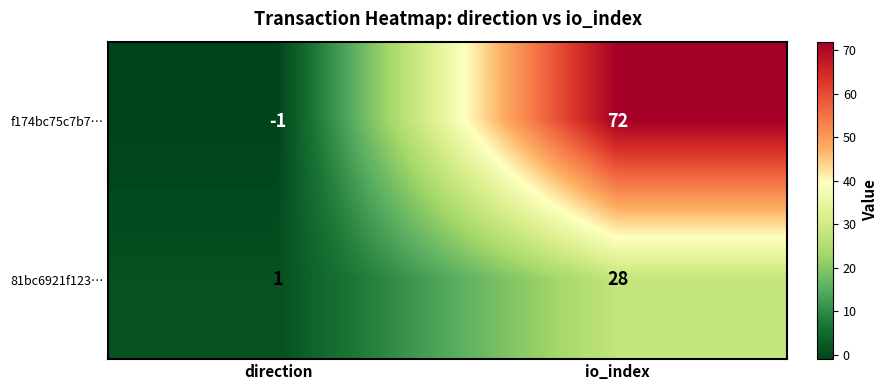

The f174bc75c7b7… series shows 114 at io_index. True or false?

False